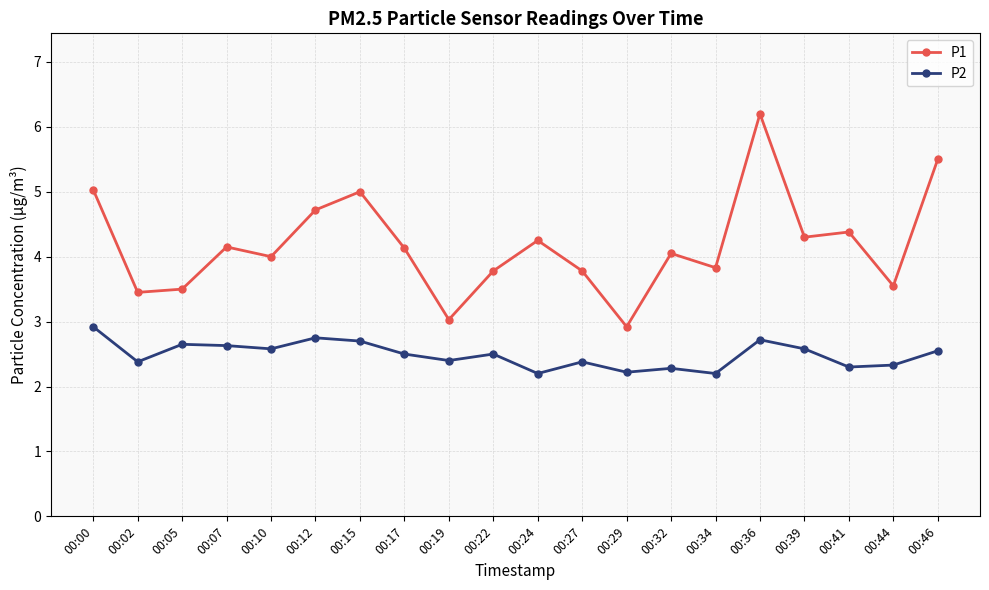

List the series in order of their peak value, highest first.

P1, P2